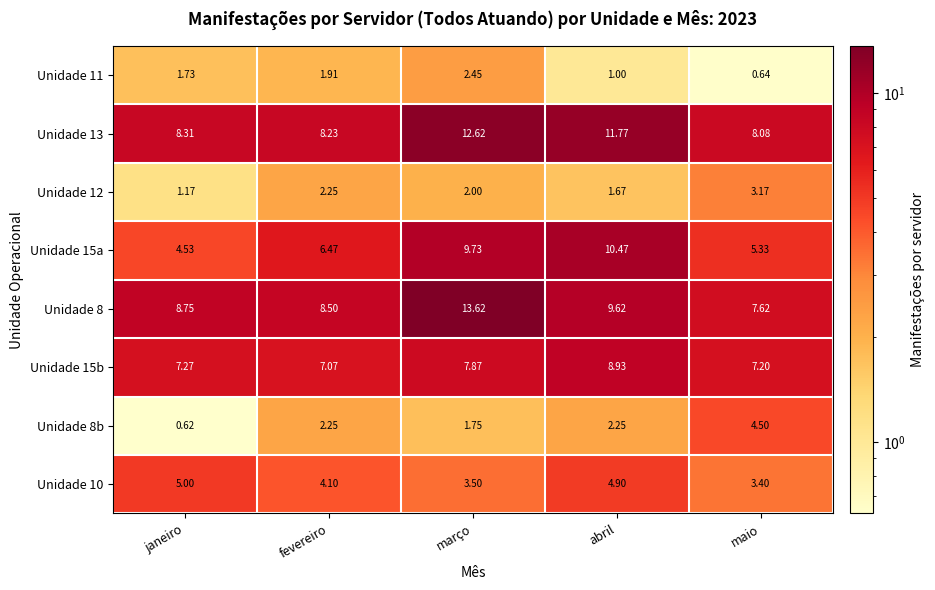

At which category does the chart reach its peak across all series?

março